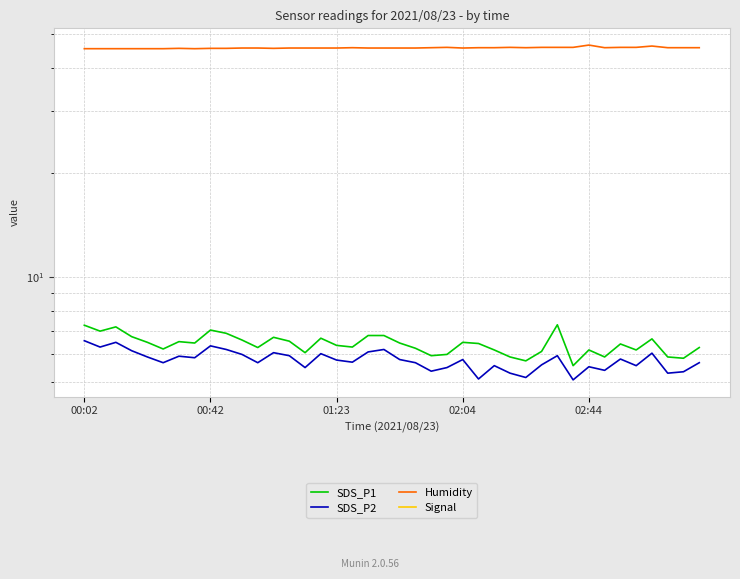

What is the highest value of the Humidity series?

46.5